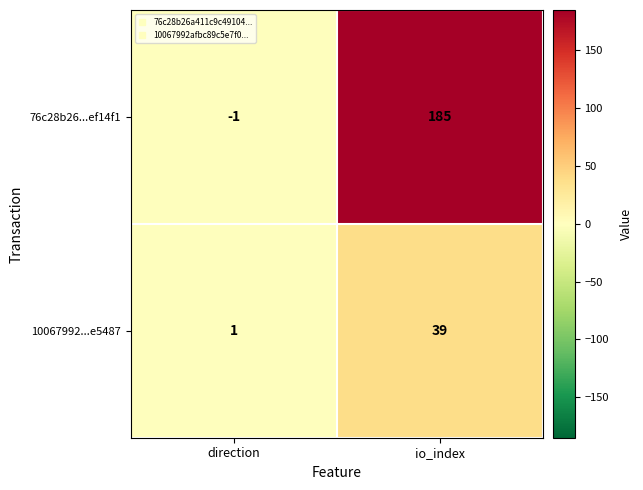

Which category has the highest value across all series?

io_index